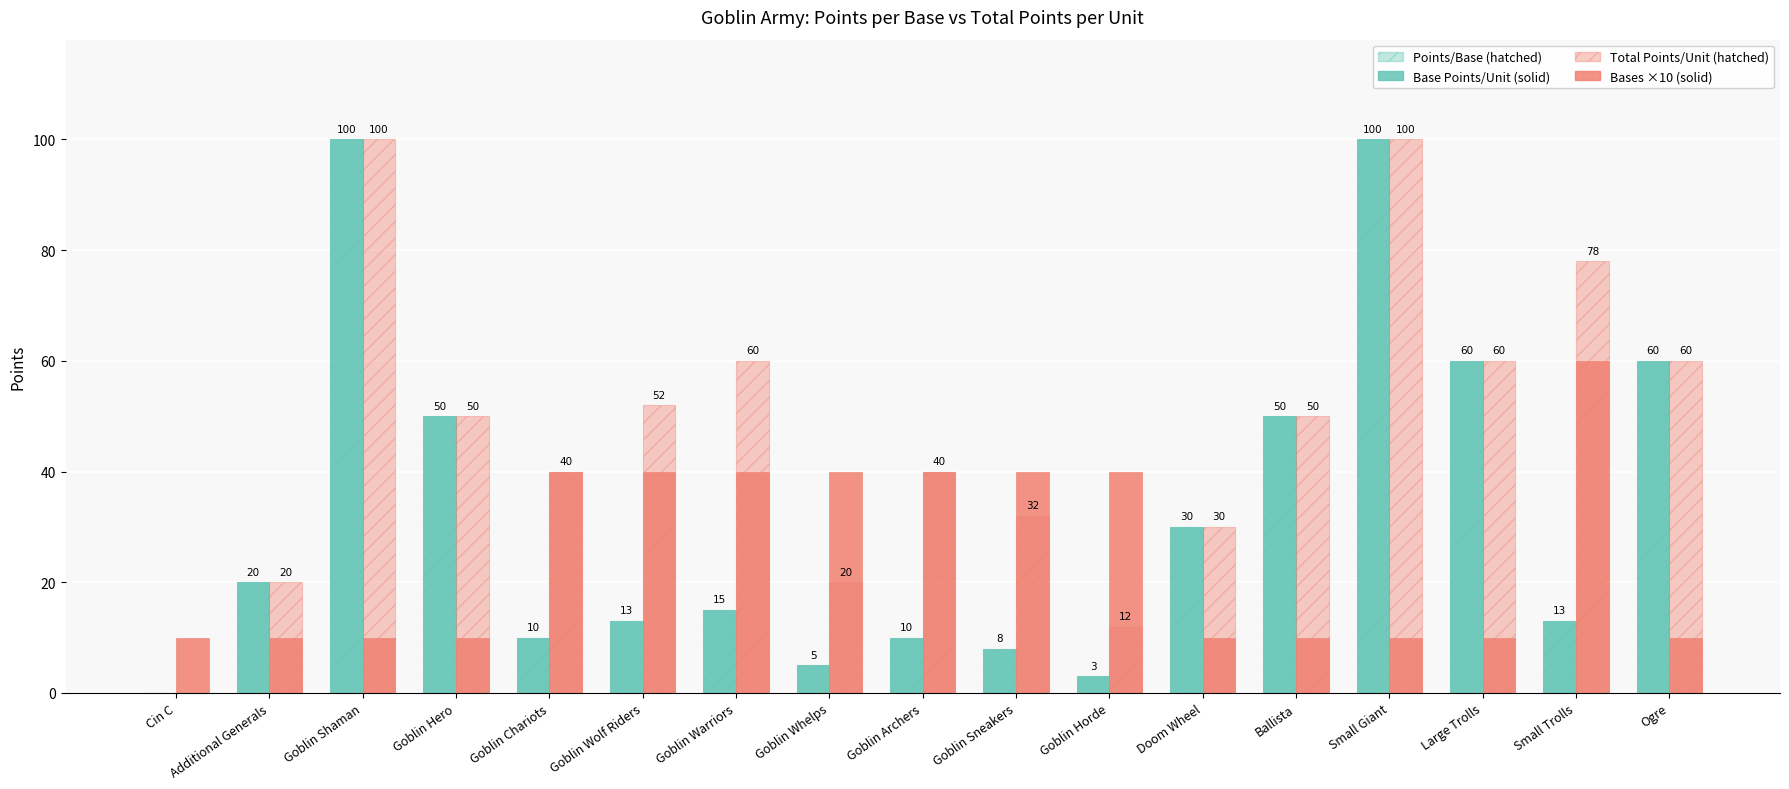

How many series are shown in this chart?

4